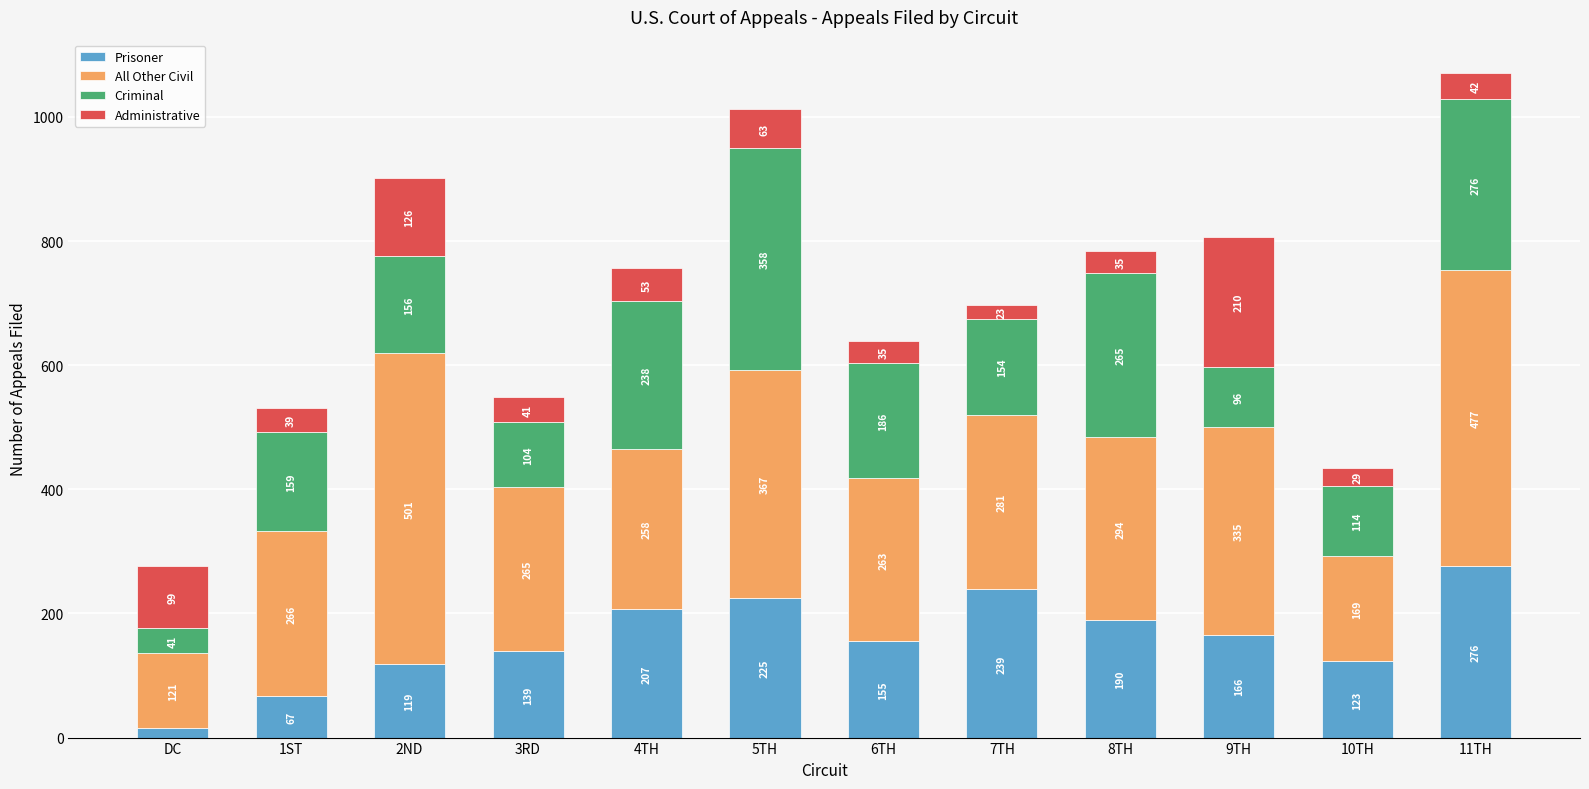

What is the total value across all series at 4TH?

756